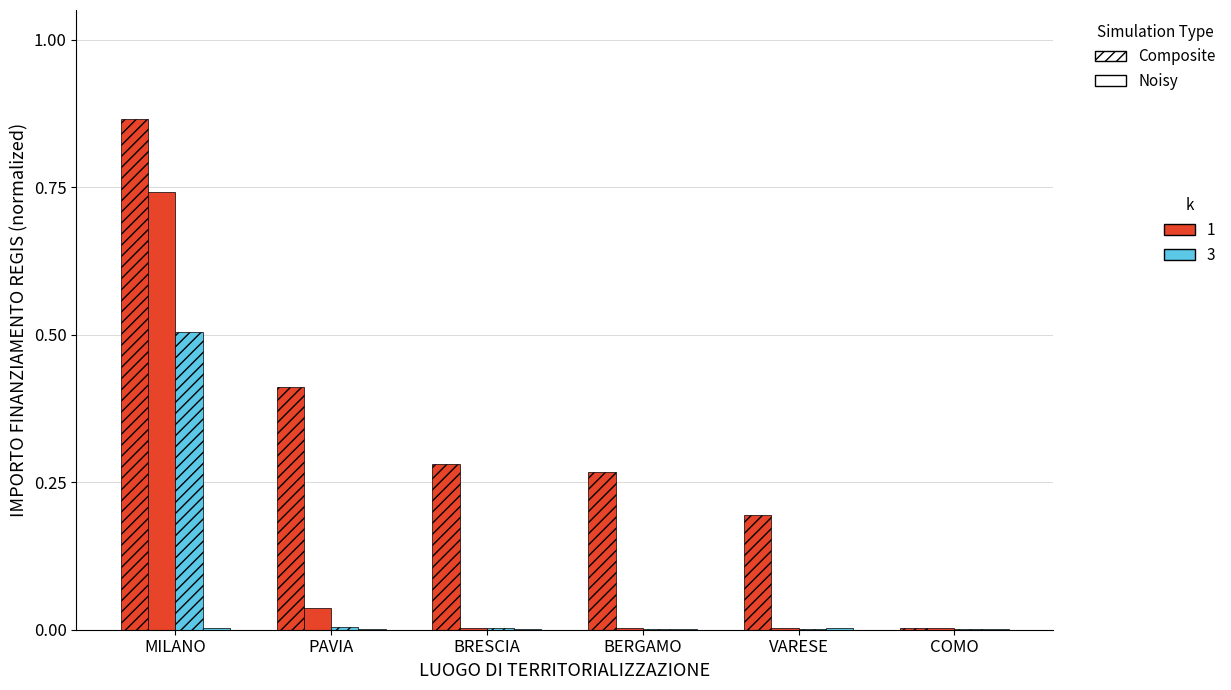

Does the chart contain stacked bars?

No